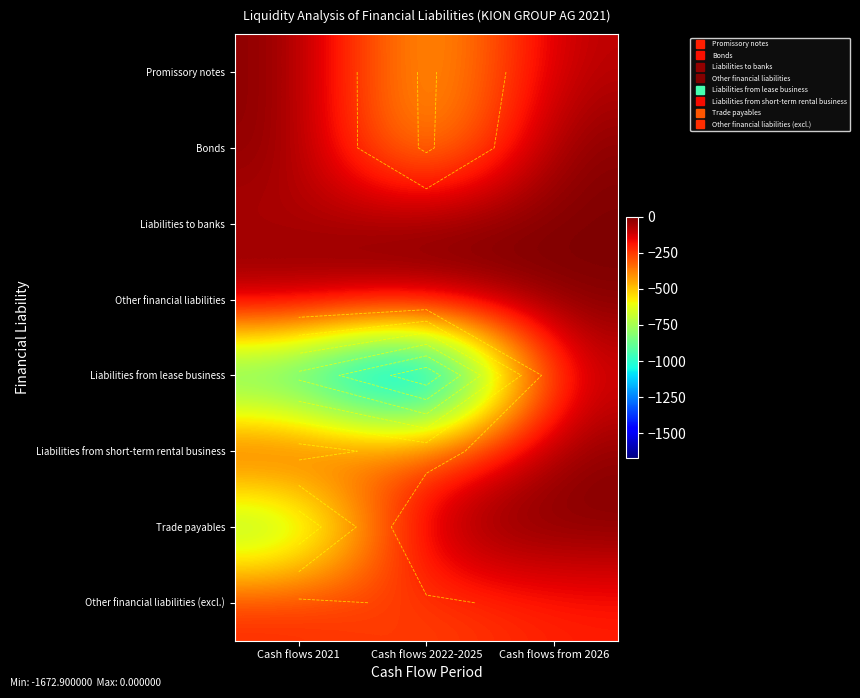

At which category is the sum across all series the highest?

Cash flows from 2026